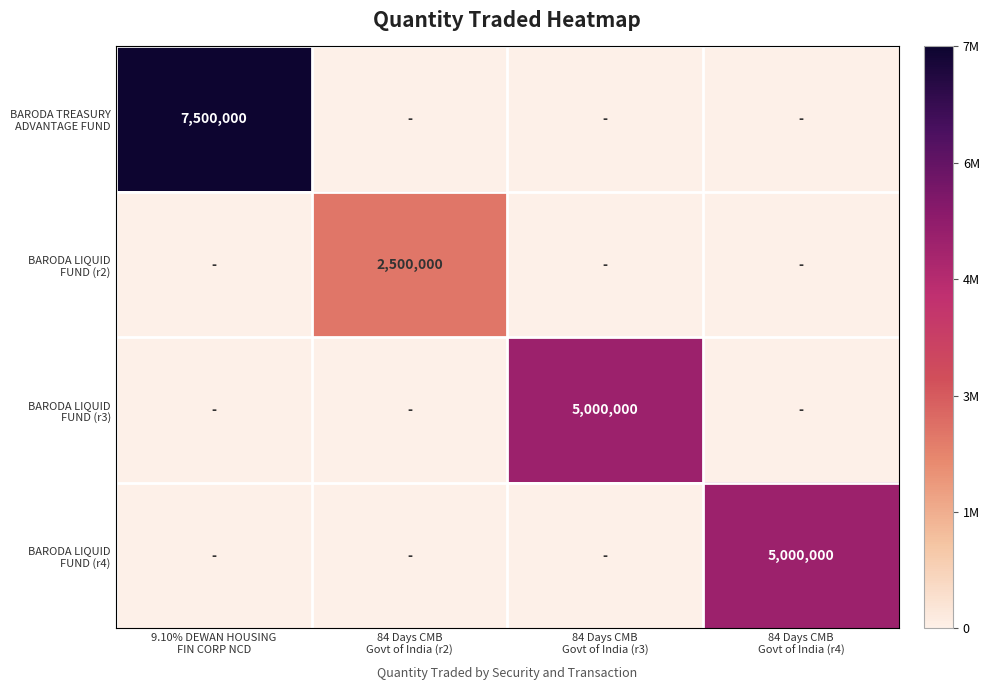

What is the sum of the BARODA TREASURY ADVANTAGE FUND values at 9.10% DEWAN HOUSING FIN CORP NCD and 84 Days CMB Govt of India (r2)?

7500000